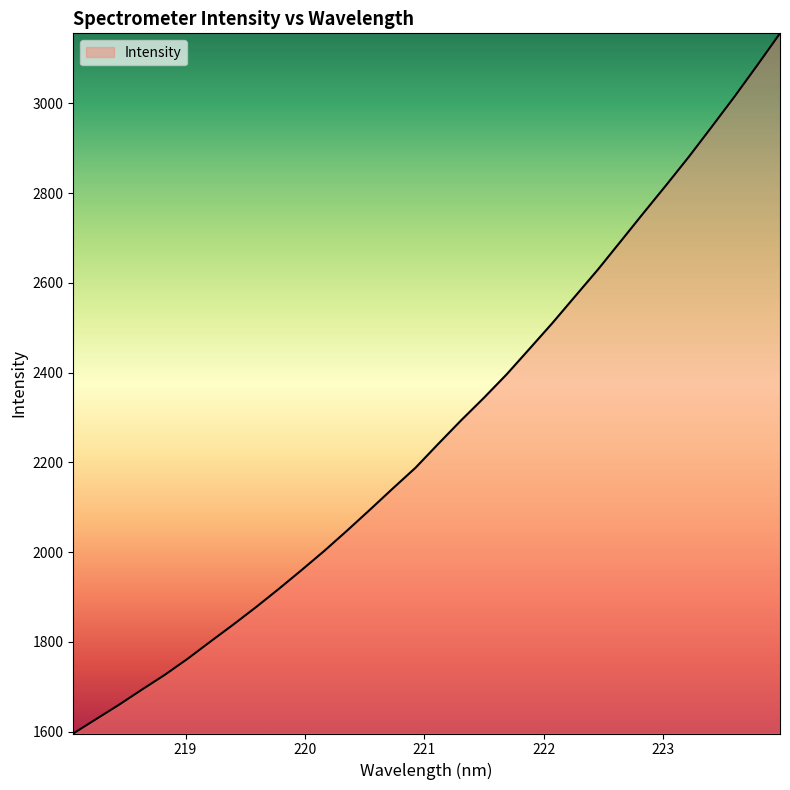

What is the greatest value displayed?

3155.9